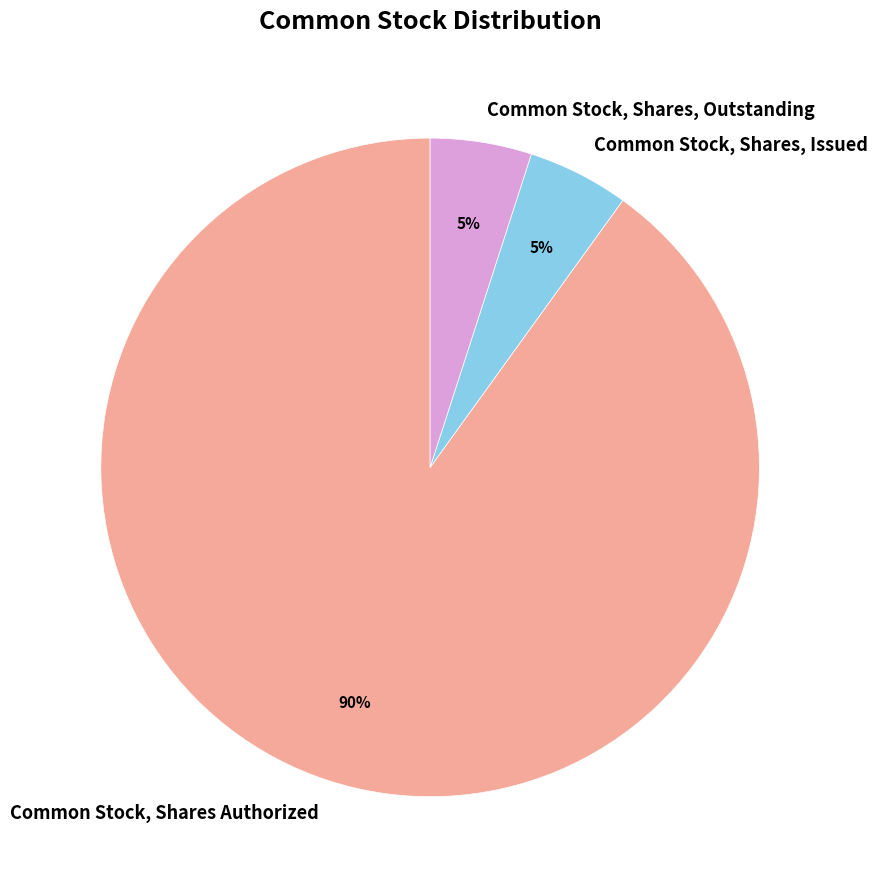

Which category accounts for the majority?

Common Stock, Shares Authorized